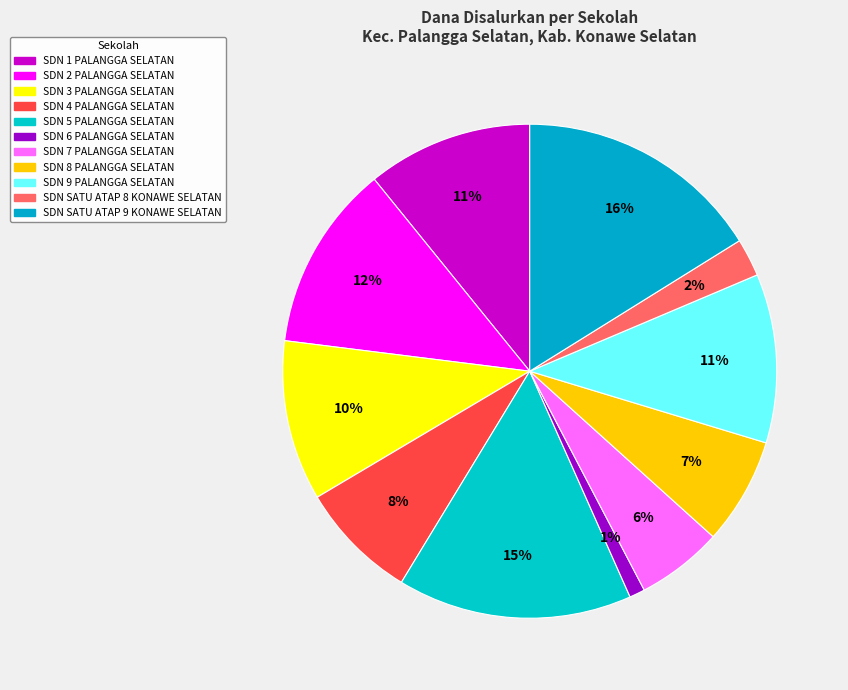

Count the number of slices in the pie.

11